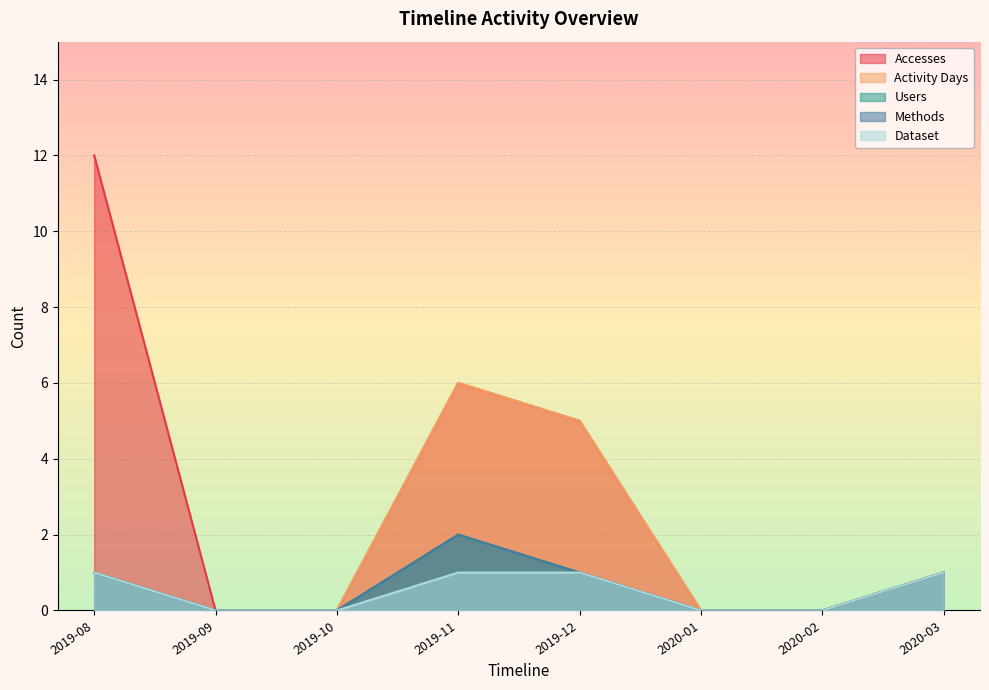

True or false: Accesses has a value of 6 at 2019-11.

True